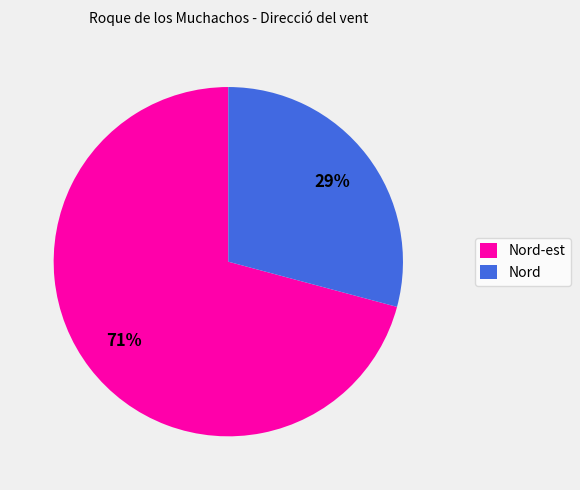

Is it true that Nord is 29% of the pie?

True